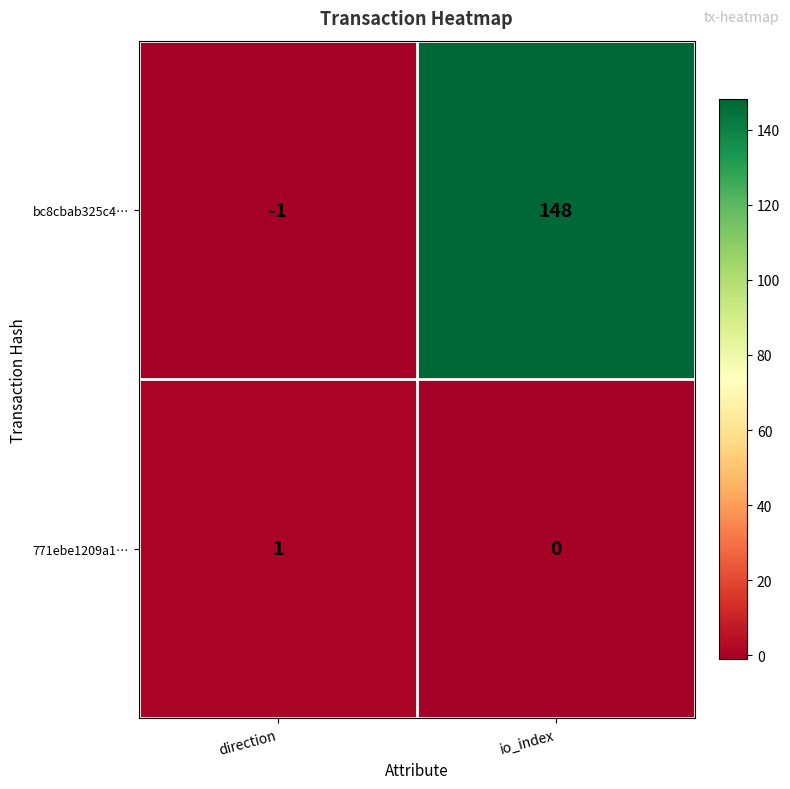

Reading right to left, list all the values displayed in this chart.

bc8cbab325c4…: 148	-1
771ebe1209a1…: 0	1